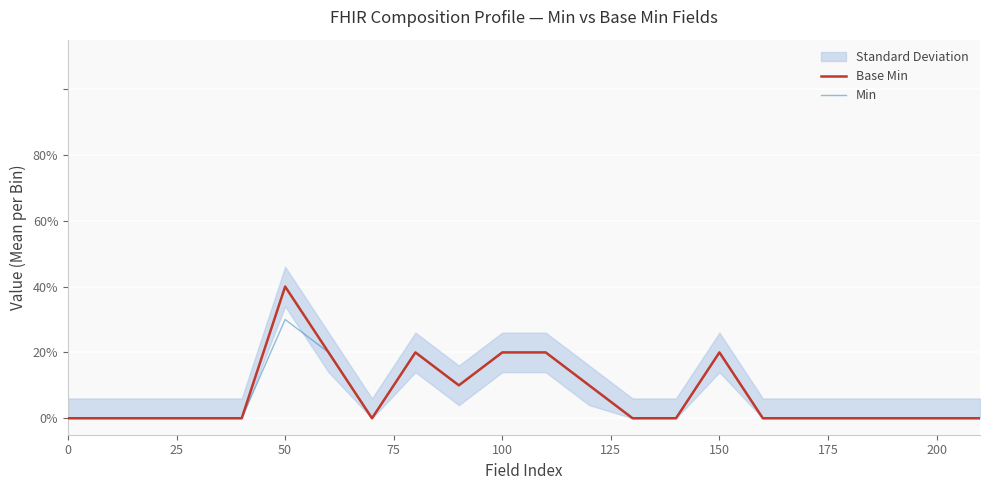

True or false: Base Min and Min intersect in this chart.

False